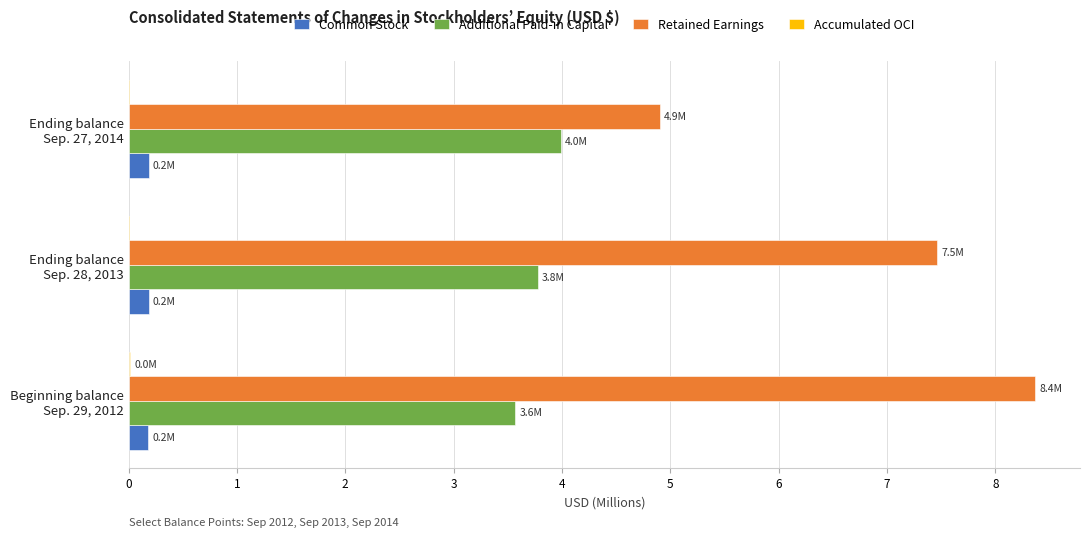

Which series has the largest total across all categories?

Retained Earnings